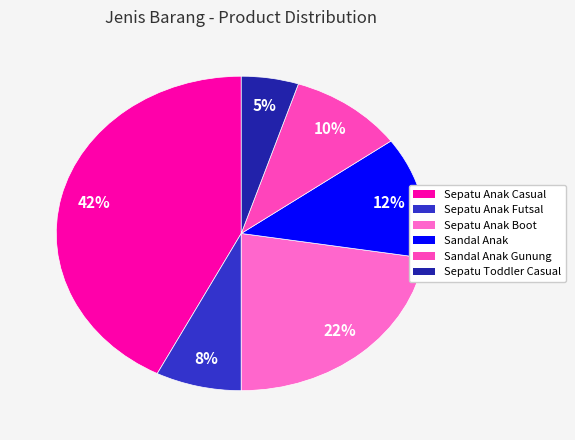

Which category has the biggest portion of the pie?

Sepatu Anak Casual